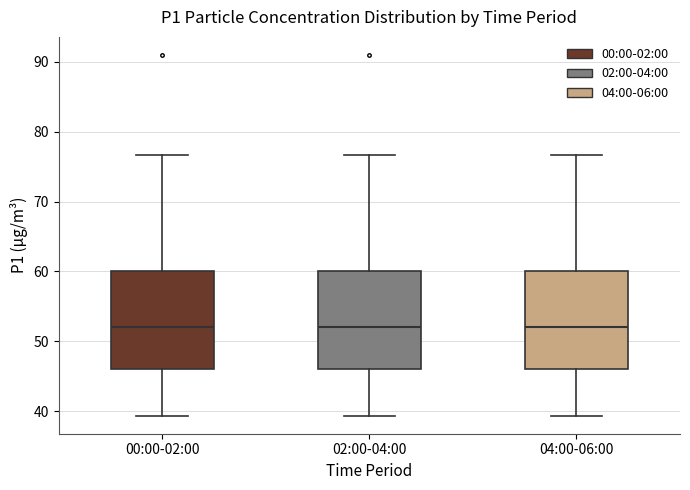

Reading left to right, transcribe this box plot: for each box, give where its median line is, the range the box spans, and where its two whiskers end, as read against the y-axis. The values are not printed on the chart, so give them approximately, as read against the axis.

00:00-02:00: median 52, box 46 to 60, whiskers 39 to 77
02:00-04:00: median 52, box 46 to 60, whiskers 39 to 77
04:00-06:00: median 52, box 46 to 60, whiskers 39 to 77